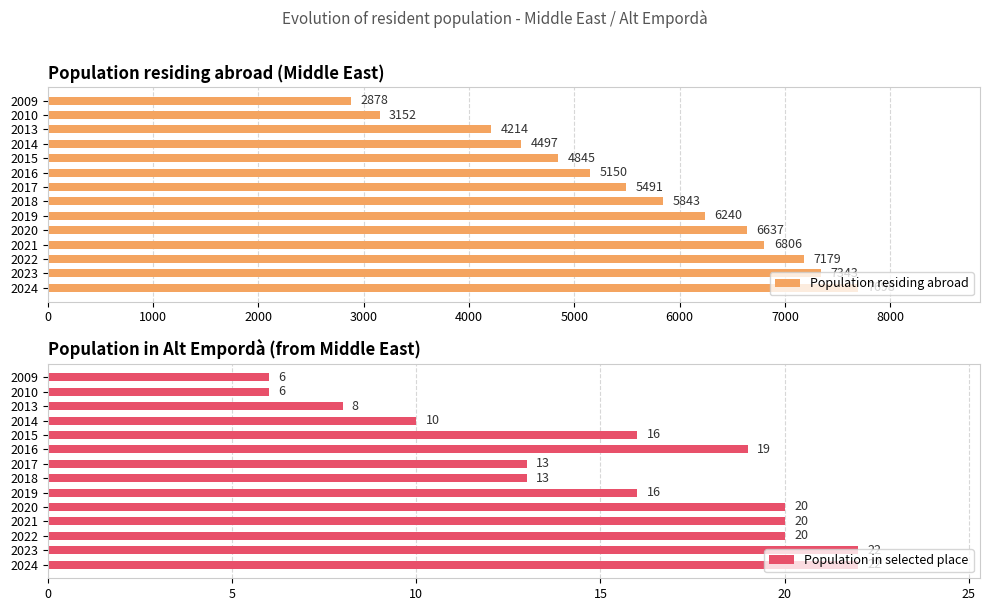

What is the maximum value shown in the chart?

7698